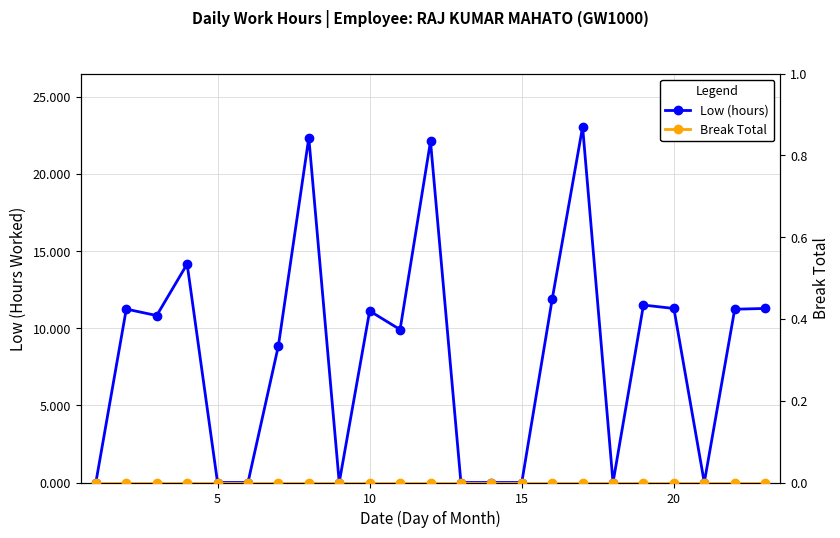

What is the average value of the Low (hours) series?

8.3